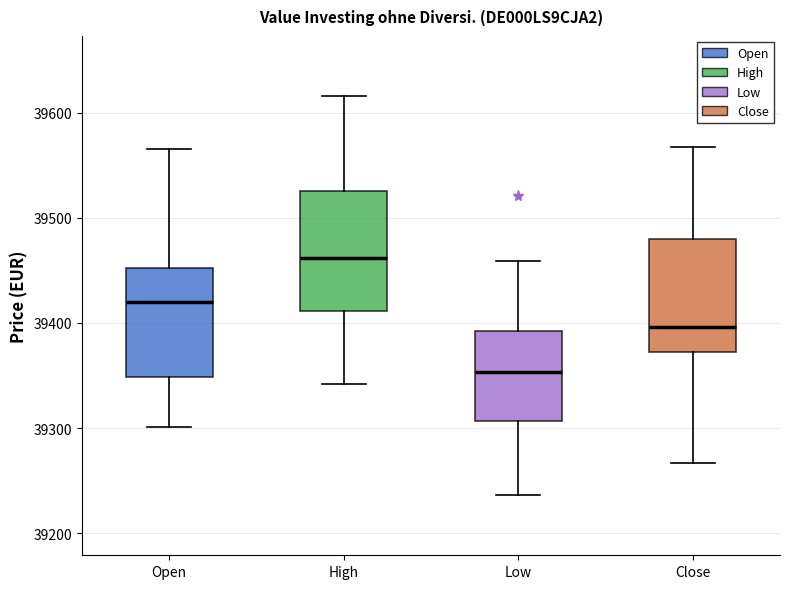

Reading left to right, read every box against the y-axis: the position of its median line, the range the box covers, and the ends of its whiskers. The values are not printed on the chart, so give them approximately, as read against the axis.

Open: median 39420, box 39350 to 39450, whiskers 39300 to 39570
High: median 39460, box 39410 to 39530, whiskers 39340 to 39620
Low: median 39350, box 39310 to 39390, whiskers 39240 to 39460
Close: median 39400, box 39370 to 39480, whiskers 39270 to 39570